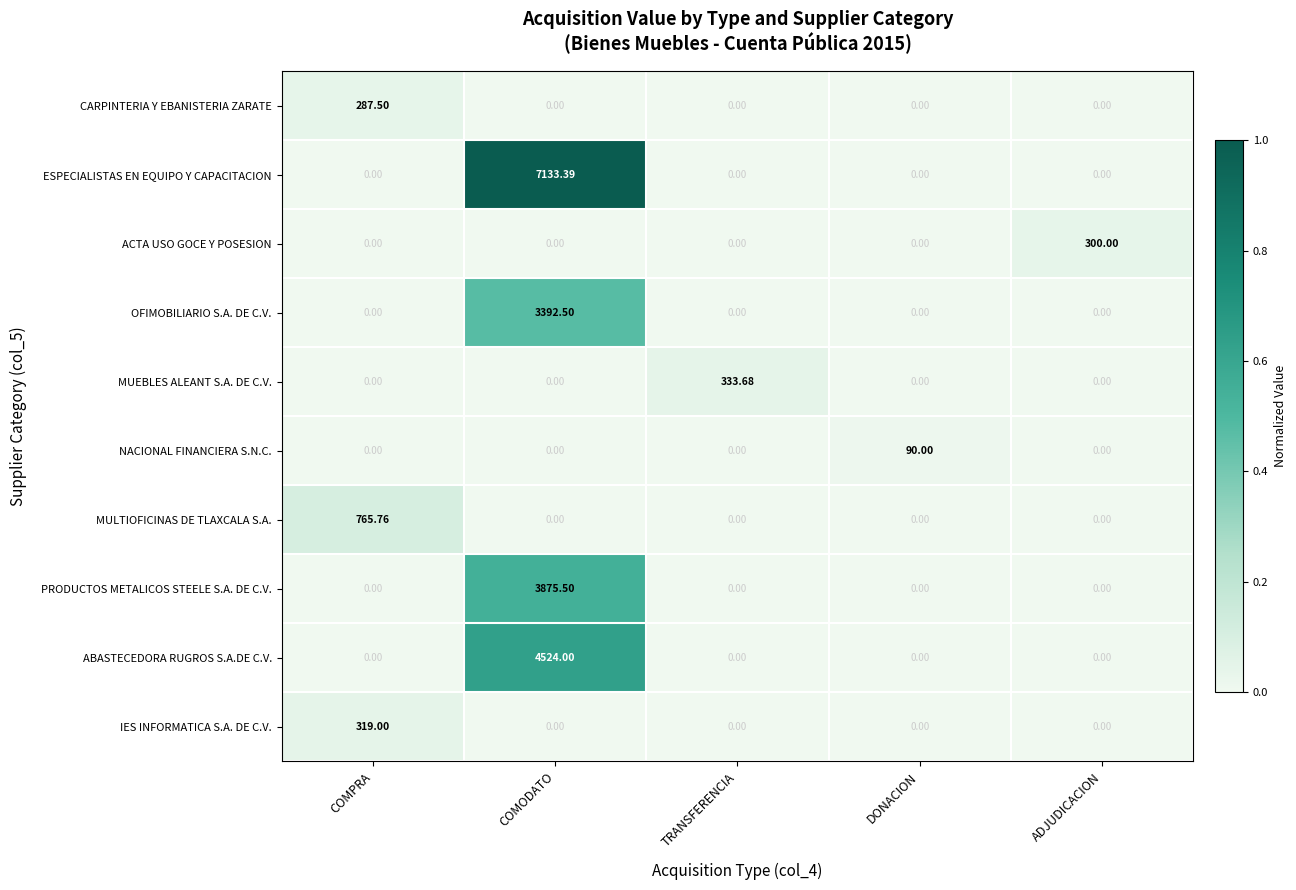

At which category is the sum across all series the highest?

COMODATO